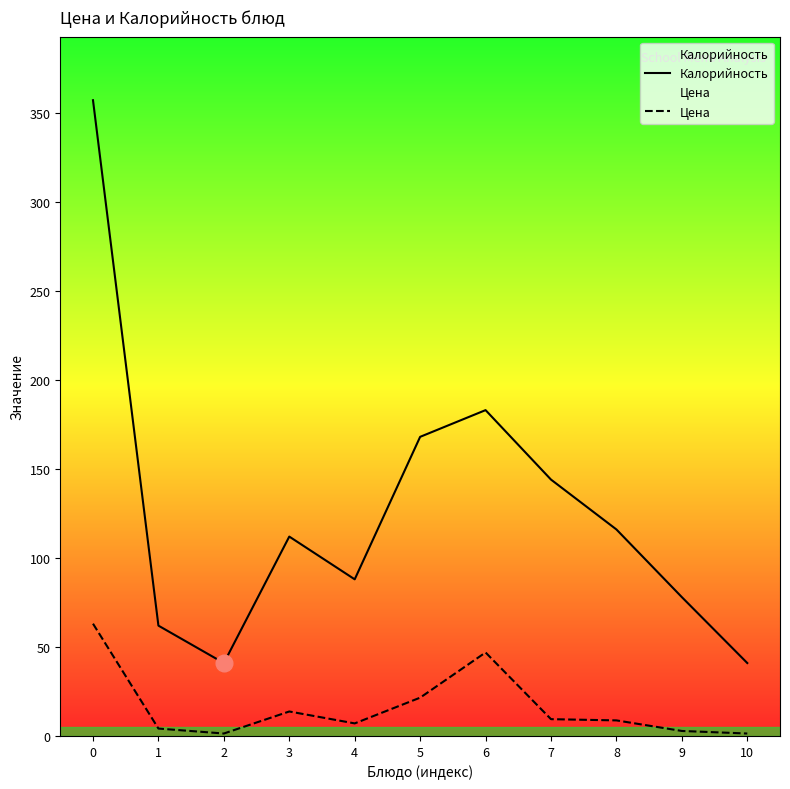

What is the value of the Калорийность point at the 8th from the left?

144.0